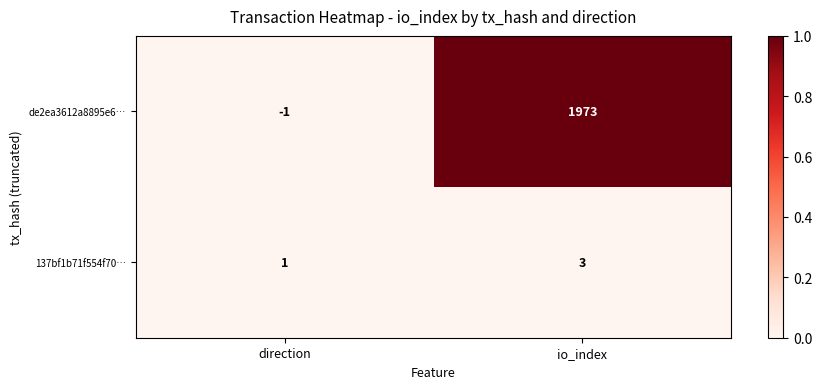

At which category is the sum across all series the highest?

io_index